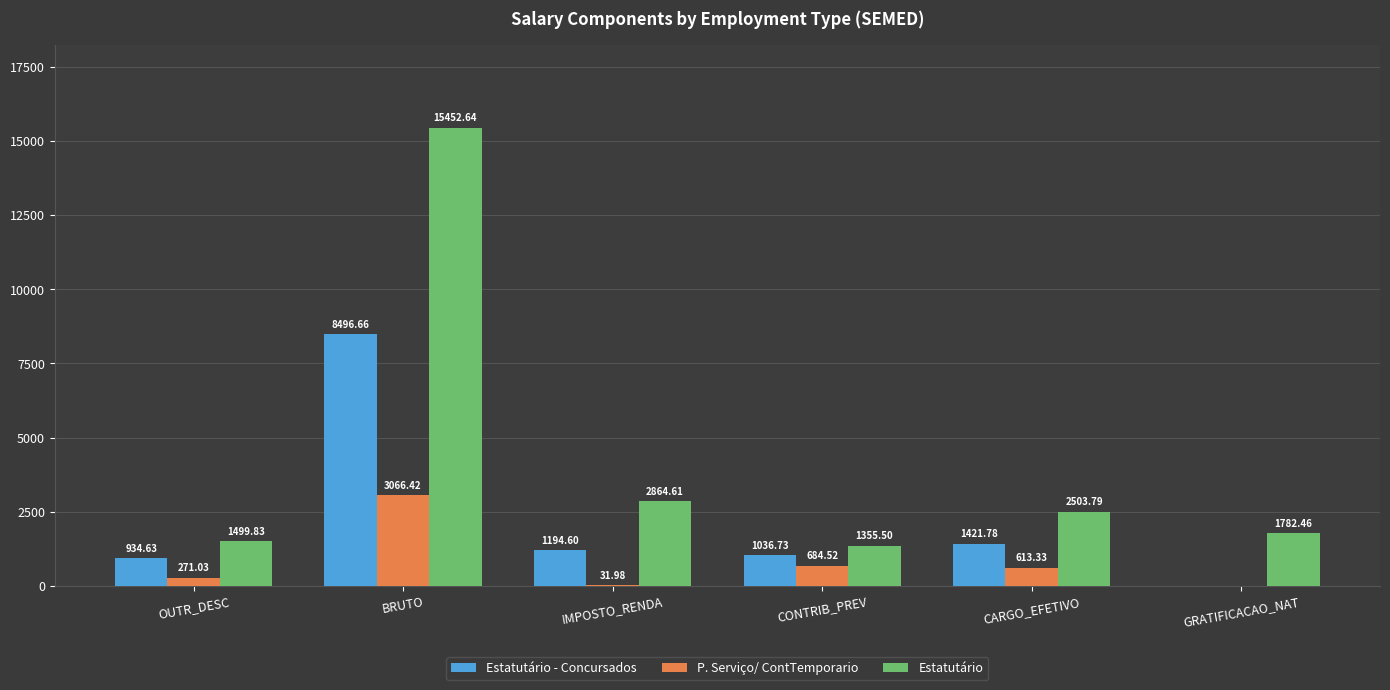

Between OUTR_DESC and BRUTO, which series saw the biggest shift?

Estatutário